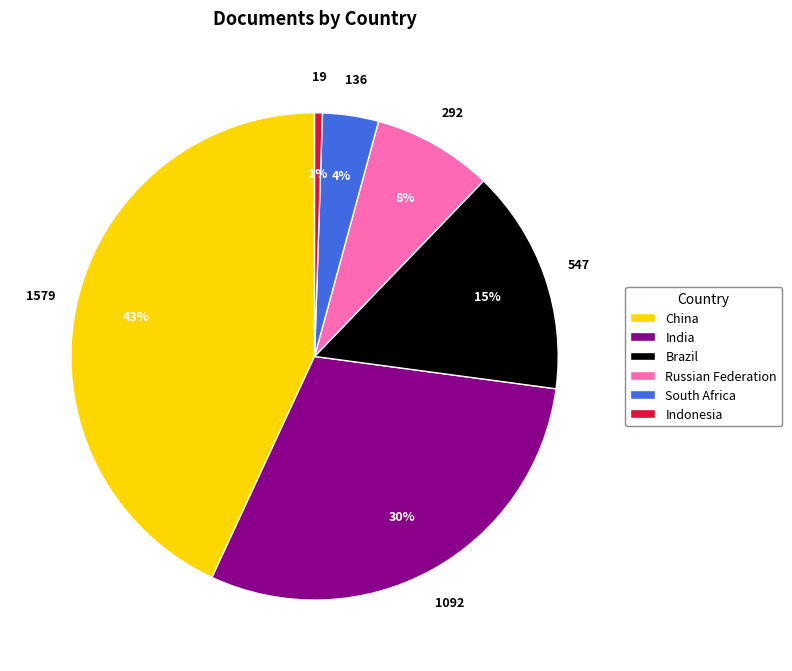

Rank the categories by value from highest to lowest.

China, India, Brazil, Russian Federation, South Africa, Indonesia